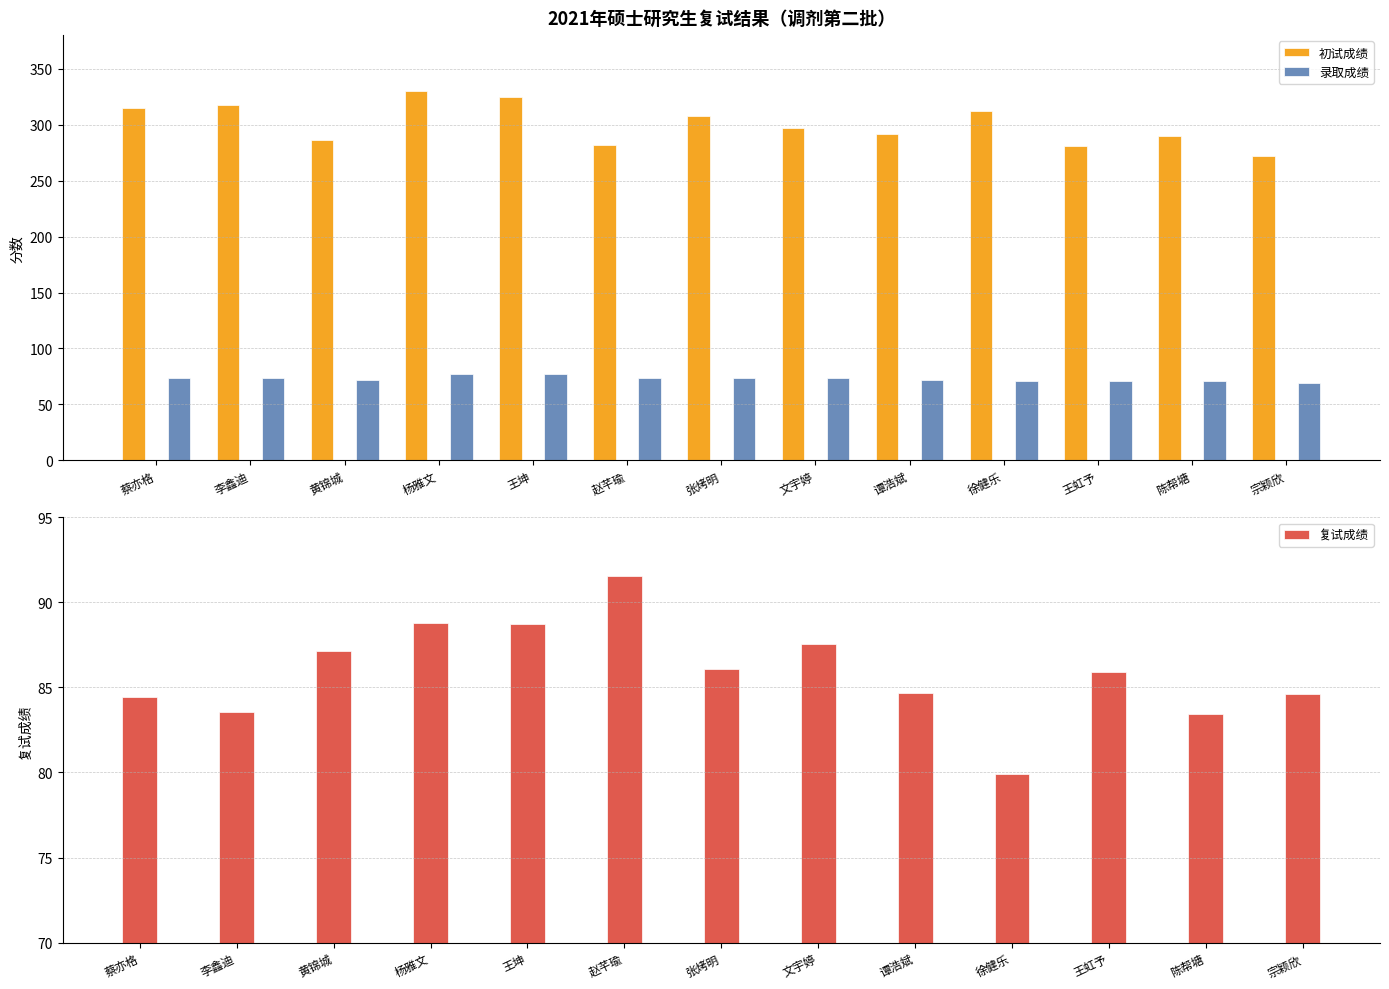

Count the number of data series in this chart.

3